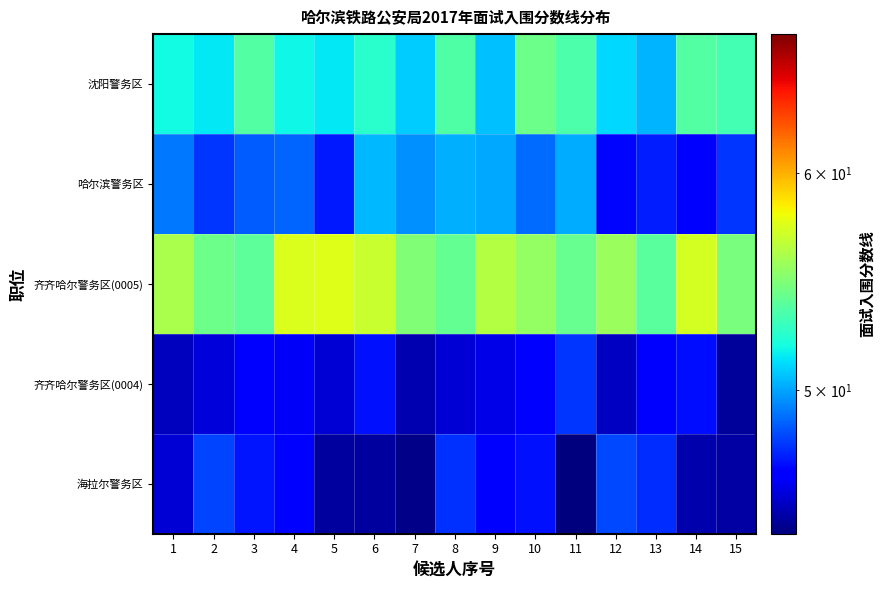

Which series changed the most between 4 and 11?

齐齐哈尔警务区(0005)